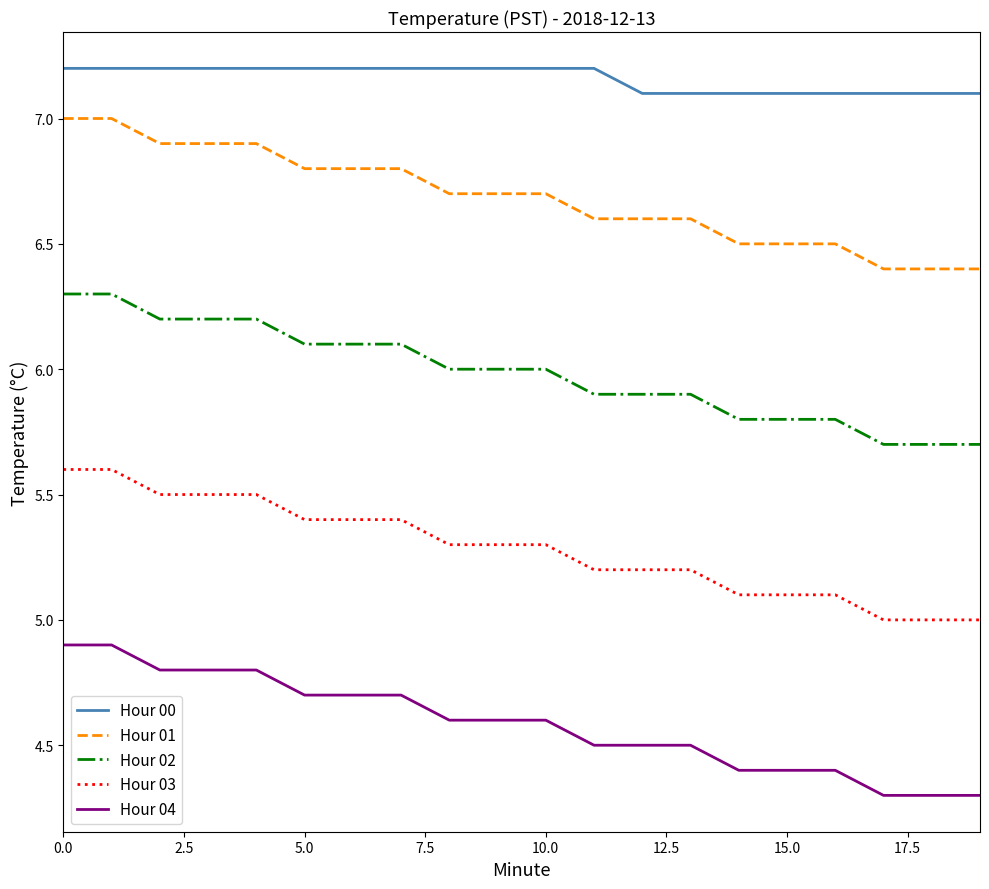

What is the smallest value displayed?

4.3